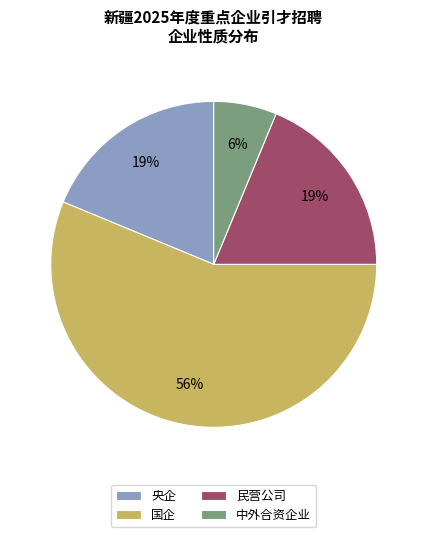

Do 民营公司 and 央企 together represent more than half of the pie?

No